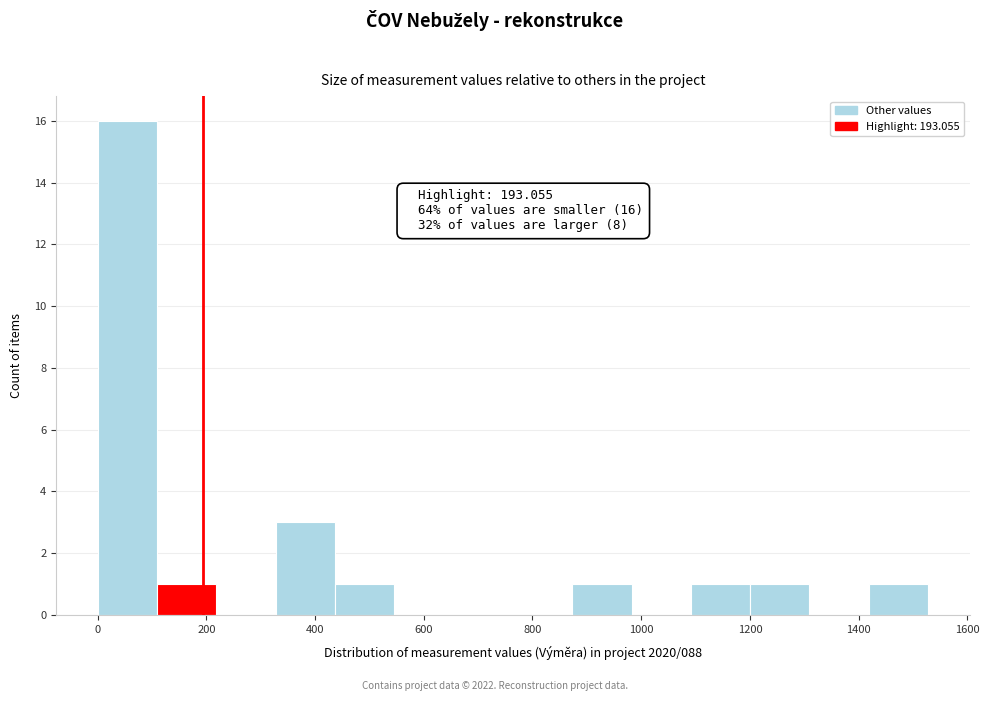

Over which range of the x-axis is the bar tallest?

0 to 100